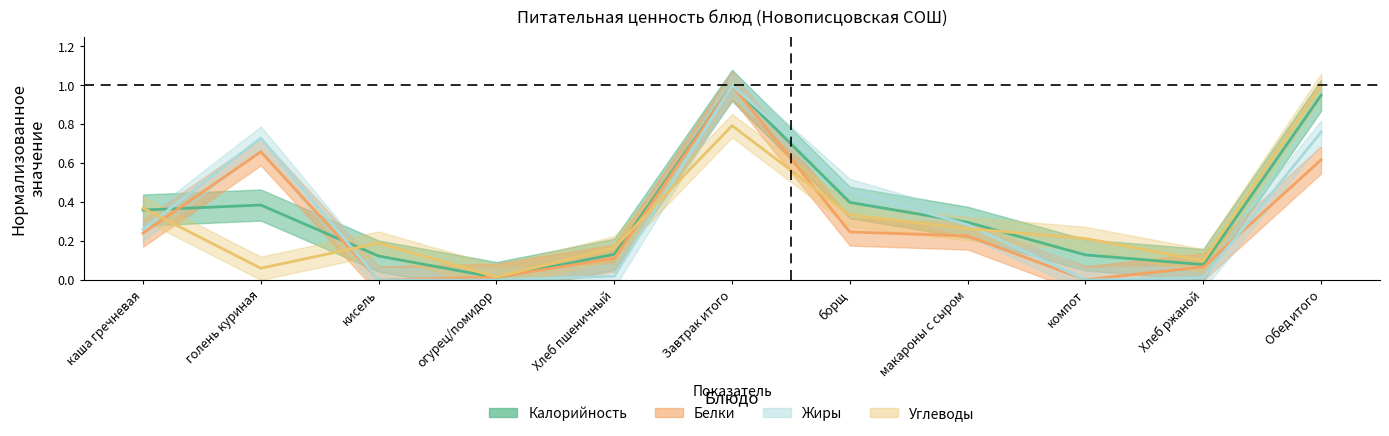

At which label is Carbs closest to 0?

огурец/помидор